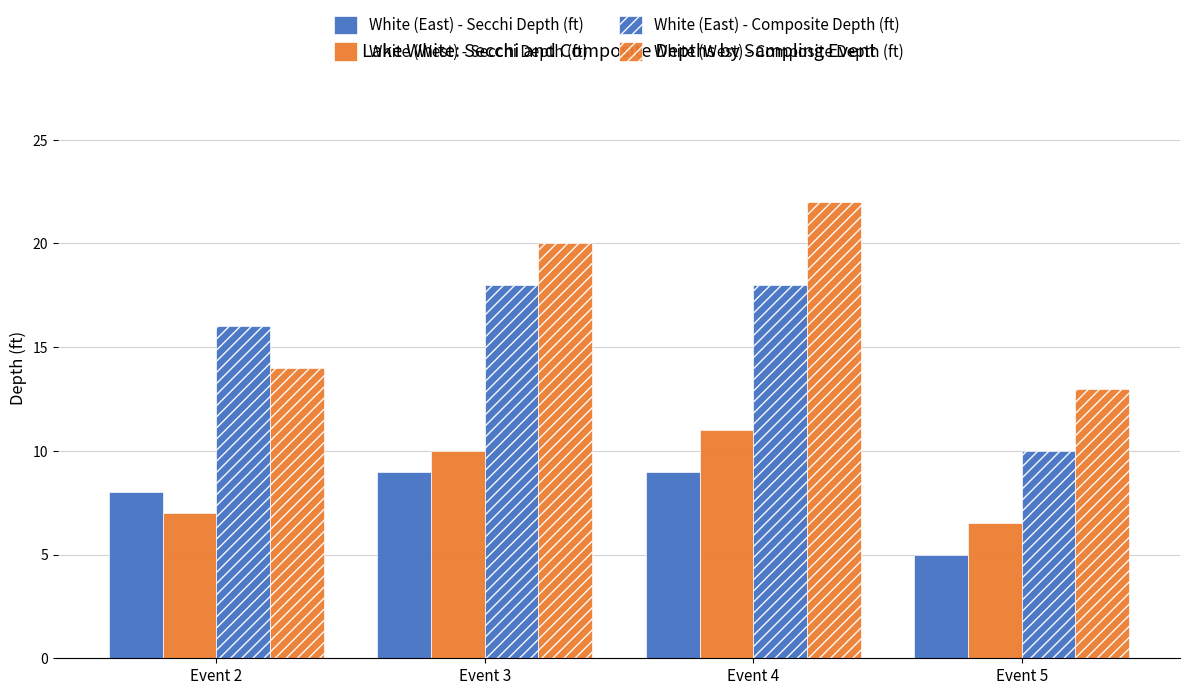

How many bars are there in total?

16